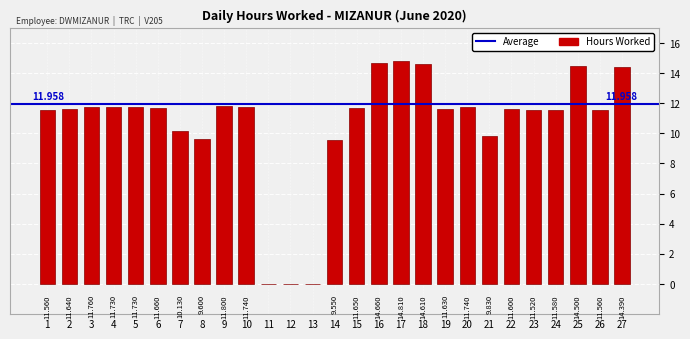

Which category has the highest value across all series?

17